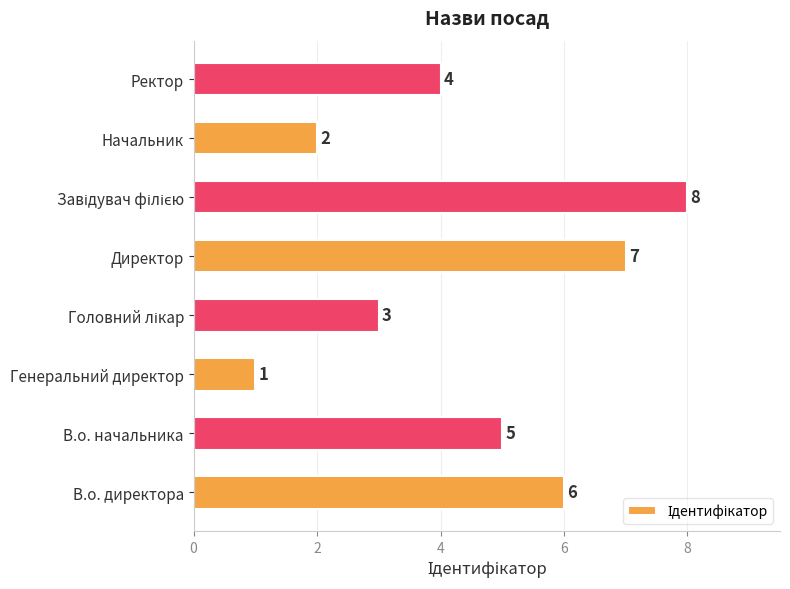

What is the change in value from Генеральний директор to Начальник?

+1